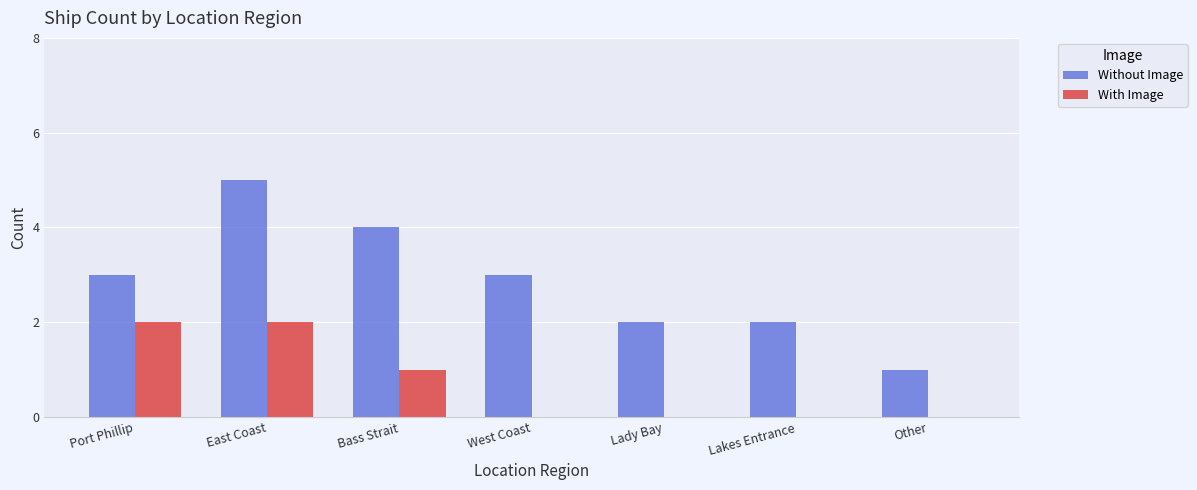

How many groups of bars are there?

7